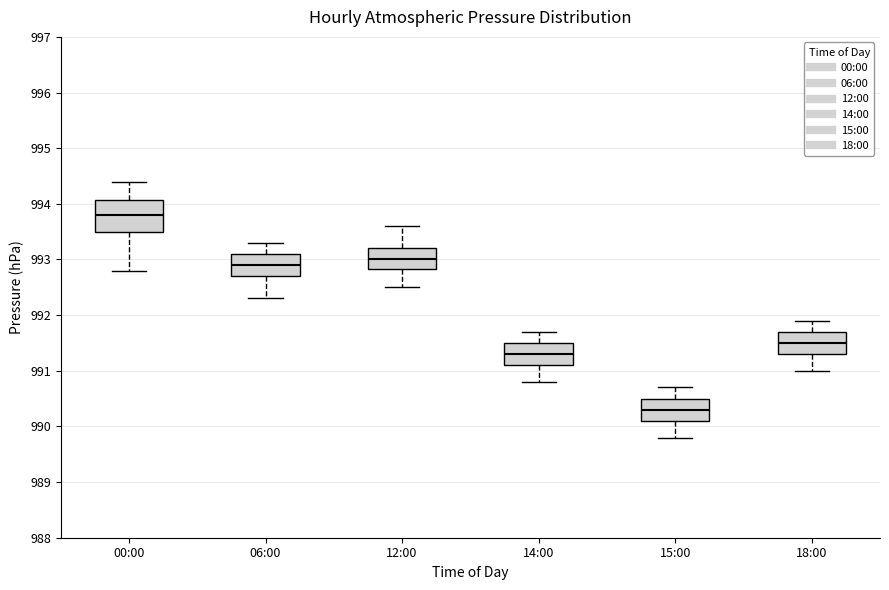

Reading left to right, read every box against the y-axis: the position of its median line, the range the box covers, and the ends of its whiskers. The values are not printed on the chart, so give them approximately, as read against the axis.

00:00: median 993.8, box 993.5 to 994.1, whiskers 992.8 to 994.4
06:00: median 992.9, box 992.7 to 993.1, whiskers 992.3 to 993.3
12:00: median 993.0, box 992.8 to 993.2, whiskers 992.5 to 993.6
14:00: median 991.3, box 991.1 to 991.5, whiskers 990.8 to 991.7
15:00: median 990.3, box 990.1 to 990.5, whiskers 989.8 to 990.7
18:00: median 991.5, box 991.3 to 991.7, whiskers 991.0 to 991.9